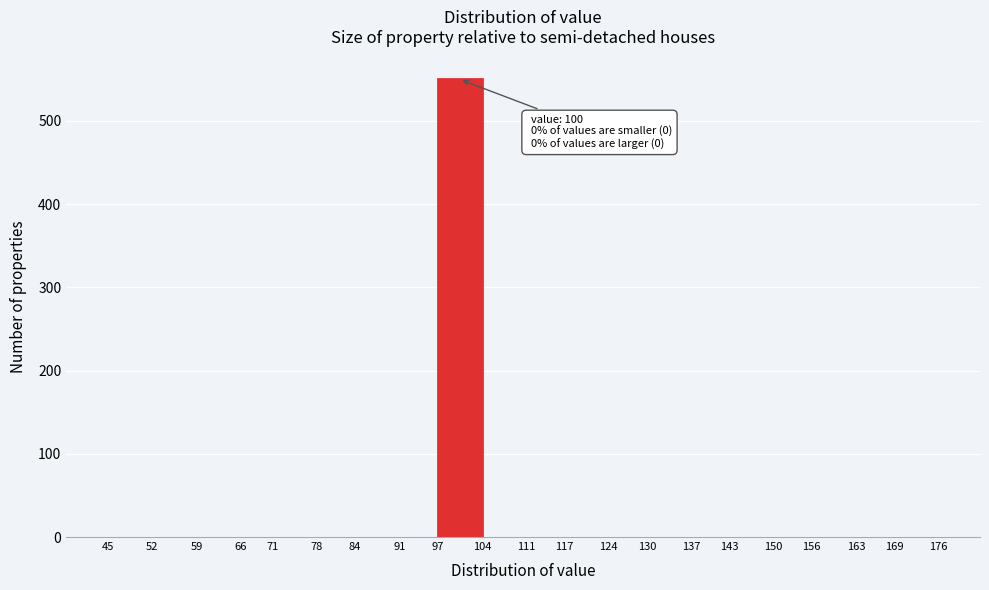

Which range on the x-axis has the tallest bar?

97 to 104